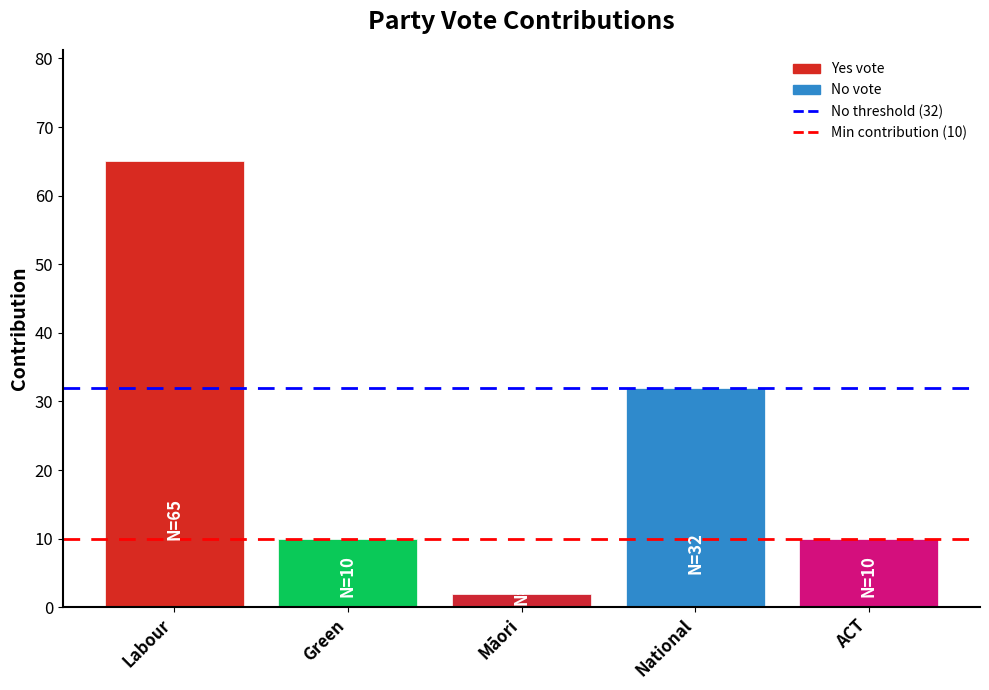

Reading left to right, what are all the values shown in this chart?

Labour=65	Green=10	Māori=2	National=32	ACT=10